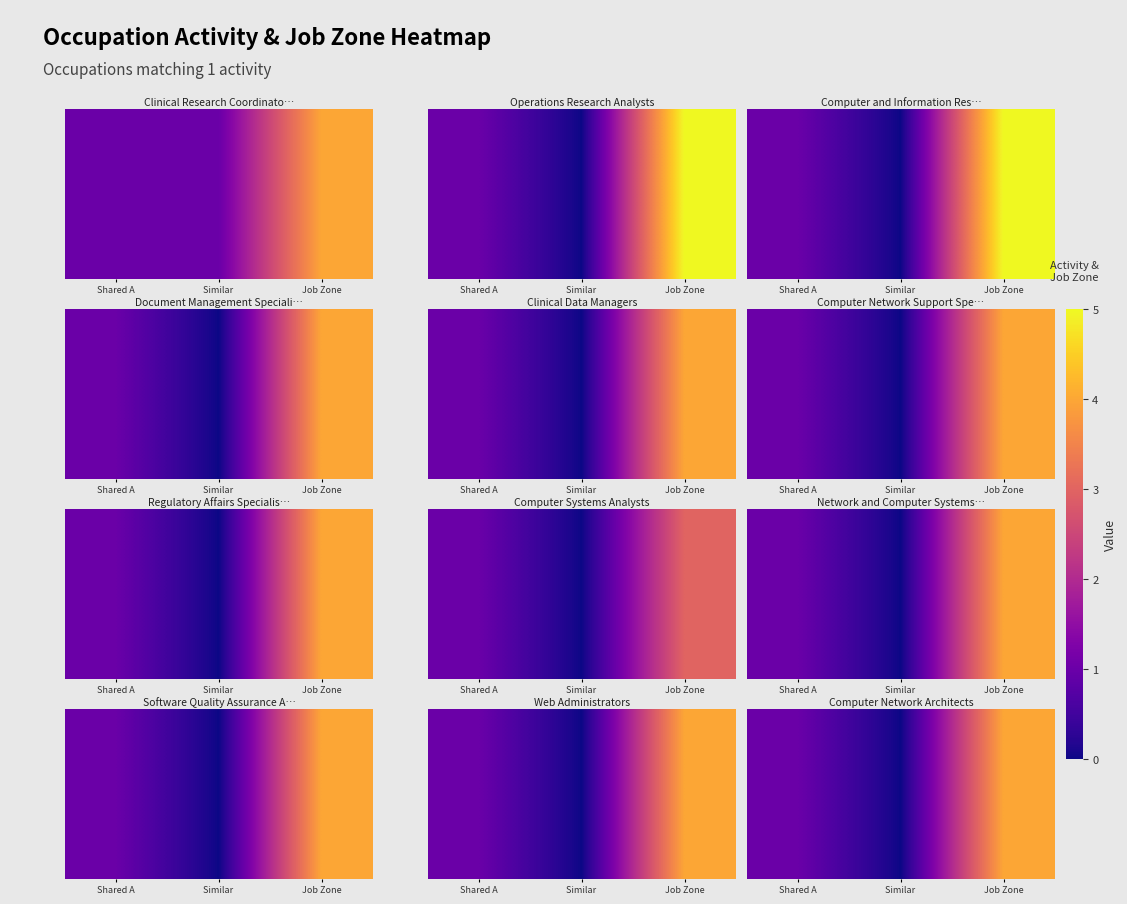

Which has a higher value, Shared A or Job Zone?

Job Zone